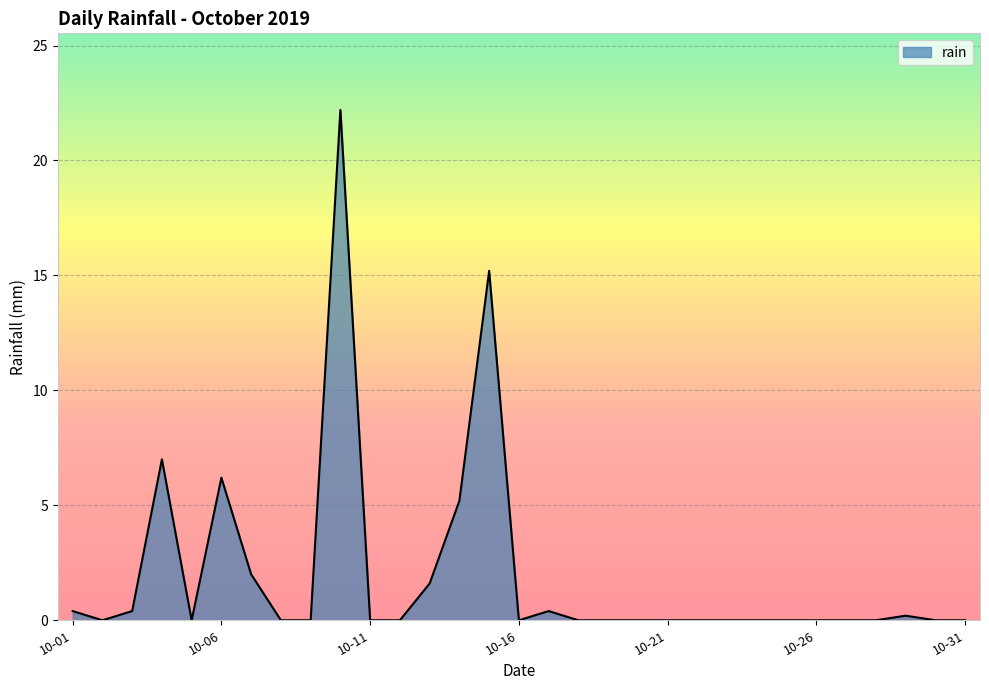

Reading left to right, transcribe all the data shown in this chart.

0.4	0.0	0.4	7.0	0.0	6.2	2.0	0.0	0.0	22.2	0.0	0.0	1.6	5.2	15.2	0.0	0.4	0.0	0.0	0.0	0.0	0.0	0.0	0.0	0.0	0.0	0.0	0.0	0.2	0.0	0.0